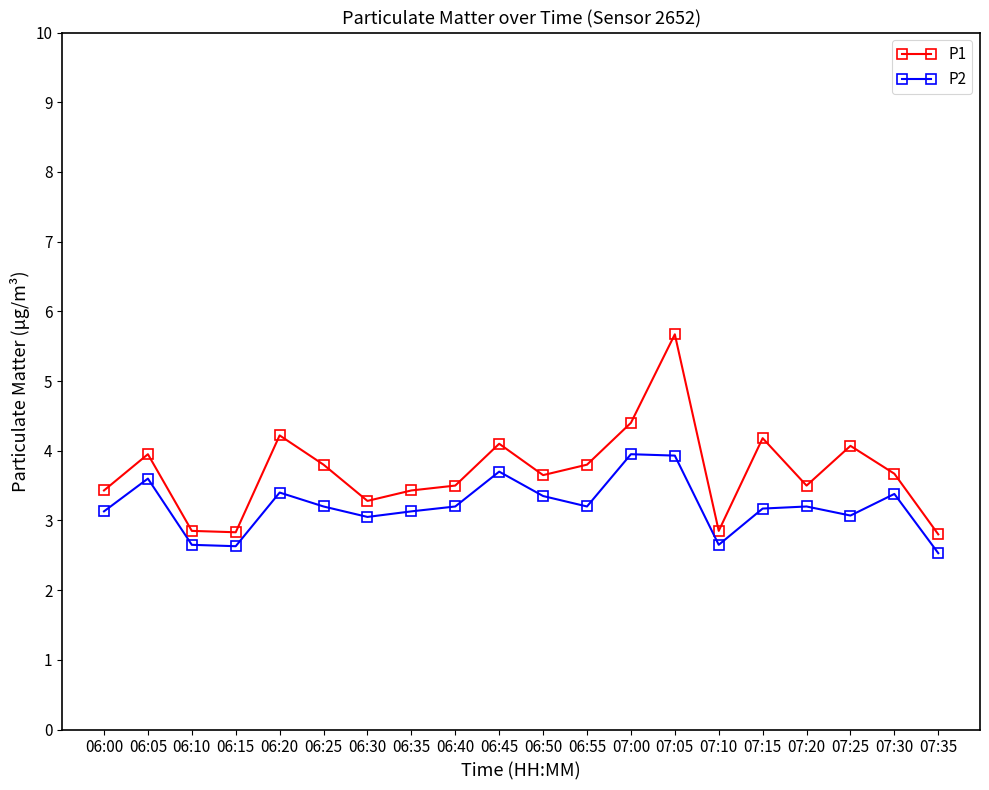

What is the maximum value shown in the chart?

5.7